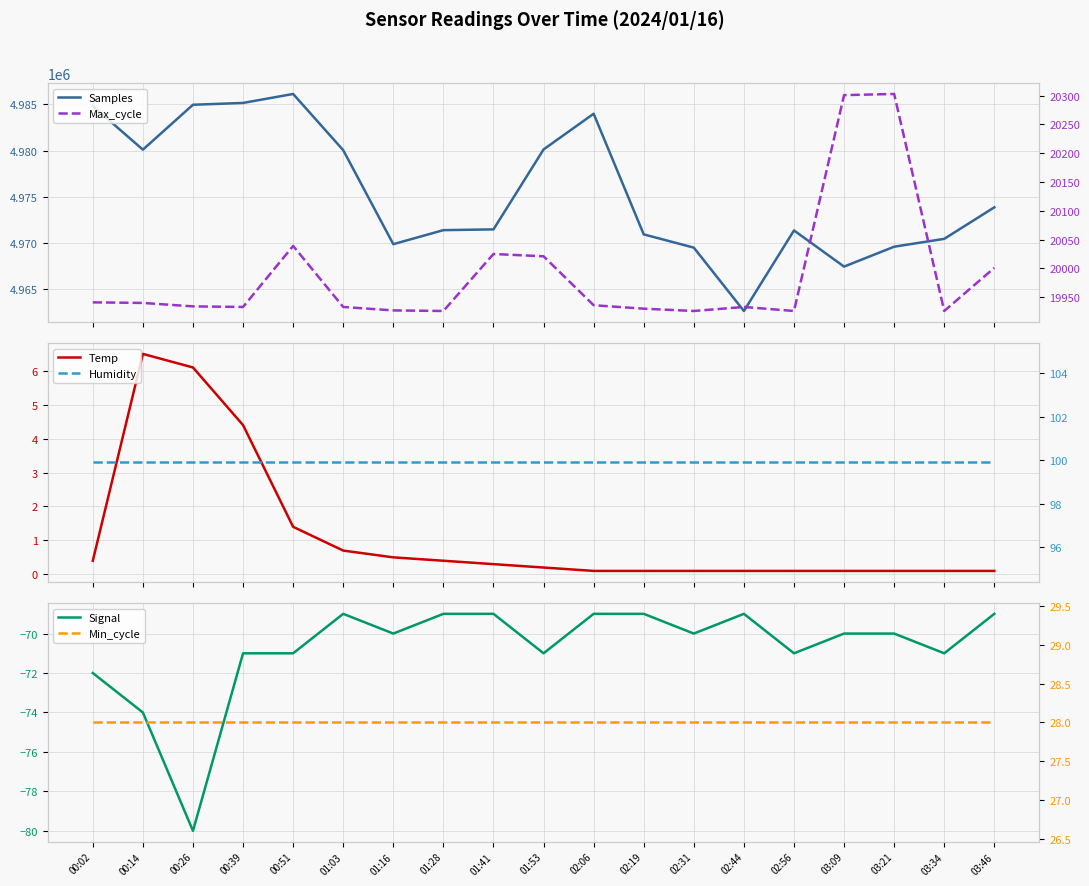

Is it true that Temp equals 0.3 at 01:16?

False